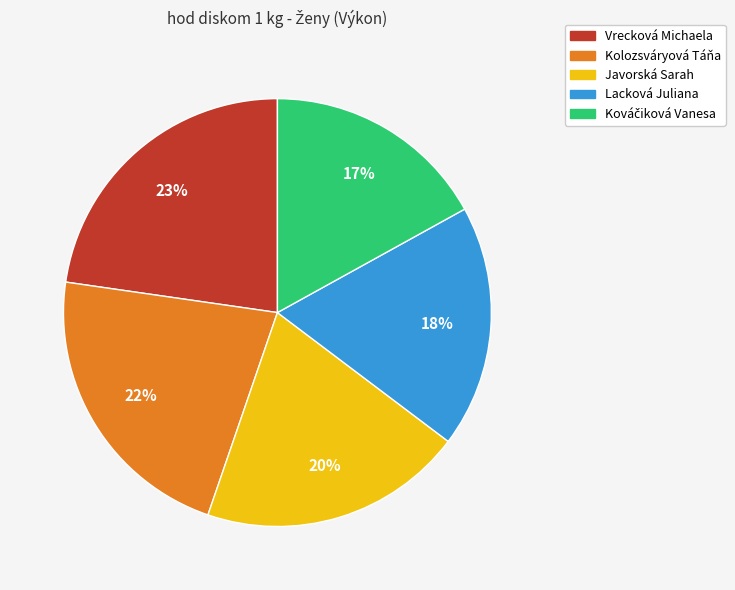

To the nearest percent, what portion does Kolozsváryová Táňa represent?

22%